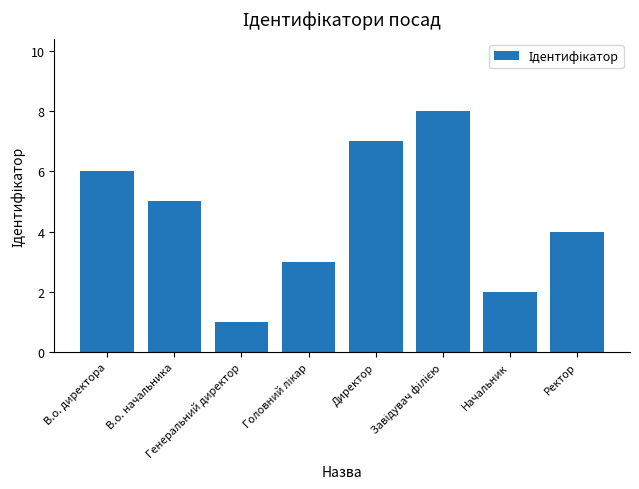

Does the chart contain stacked bars?

No